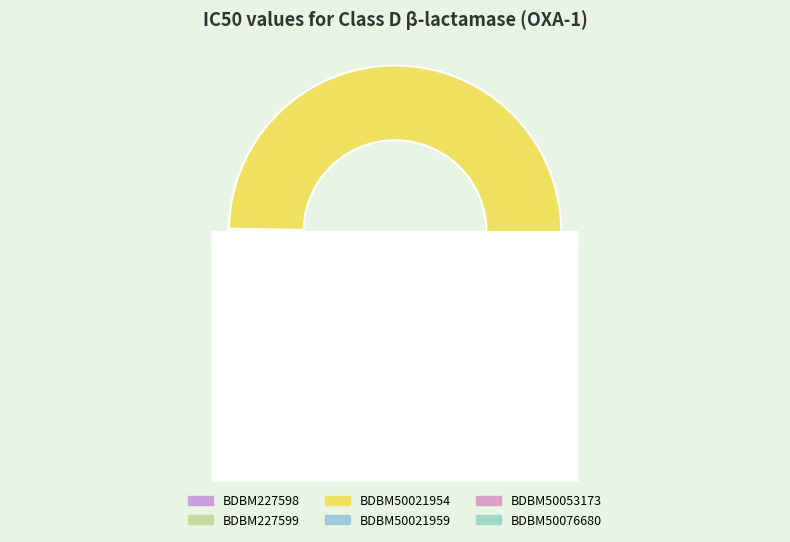

Do BDBM50053173 and BDBM227599 together represent more than half of the pie?

No